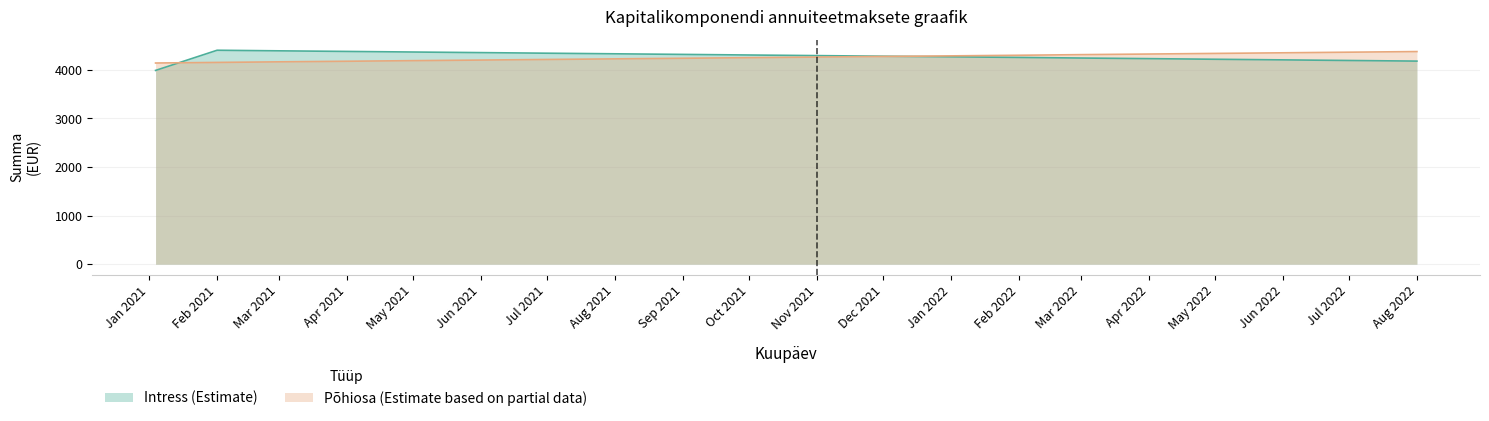

Does the chart display data point markers on the line(s)?

No